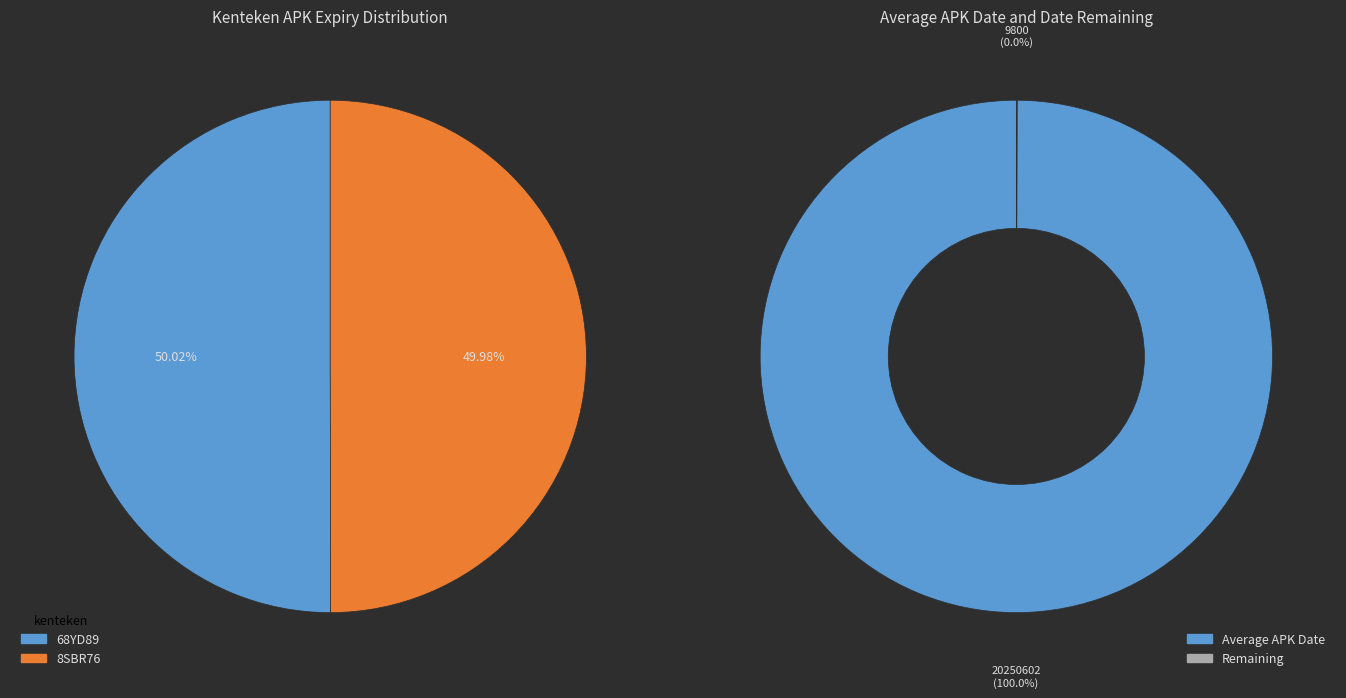

Count the number of slices in the pie.

2